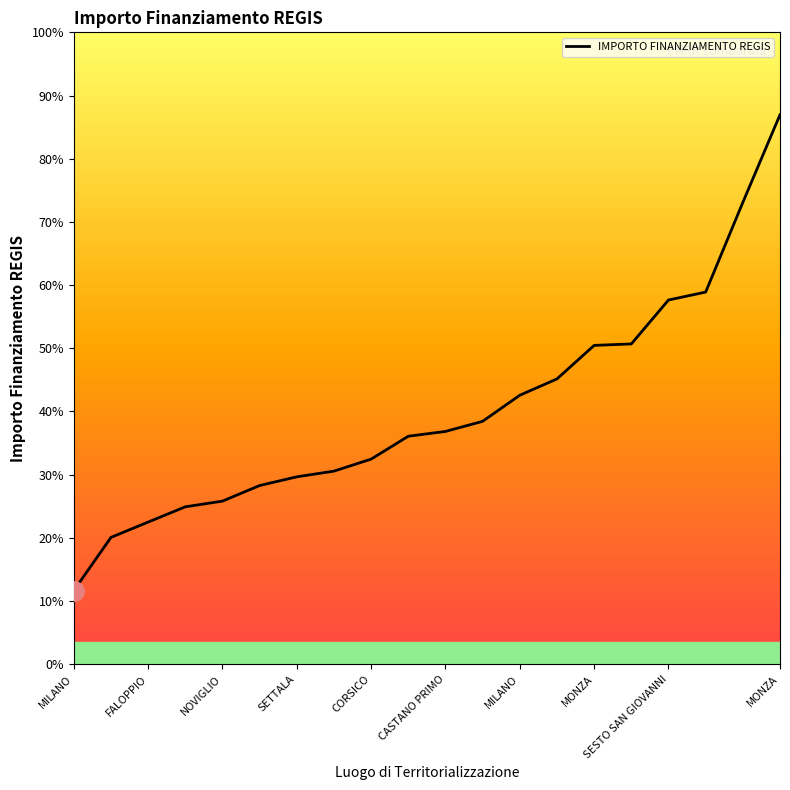

Does the chart display data point markers on the line(s)?

No